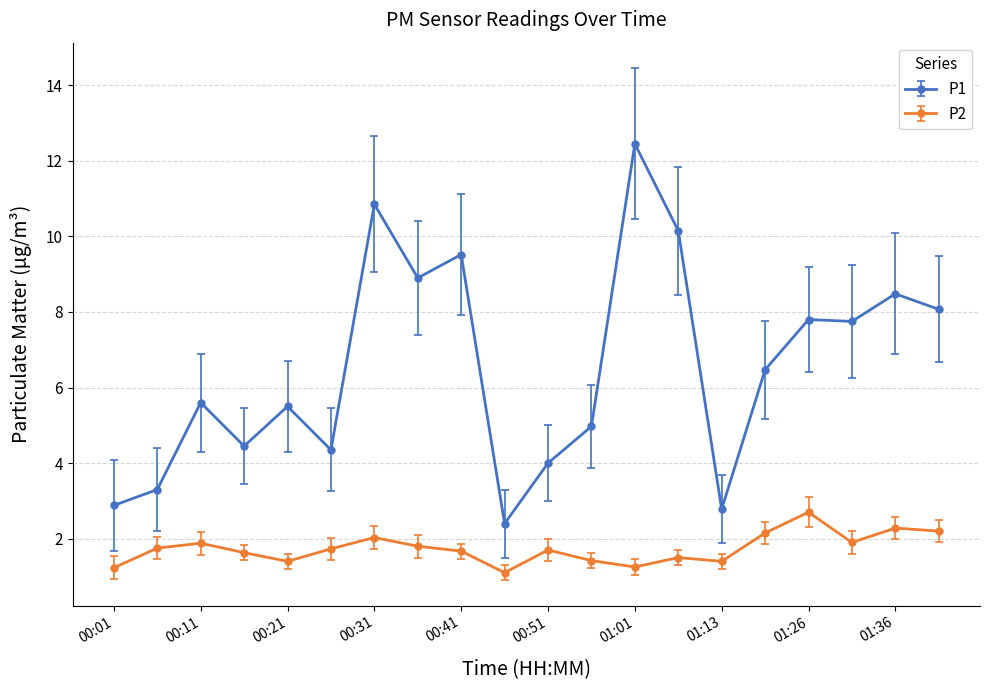

True or false: P2 and P1 intersect in this chart.

False